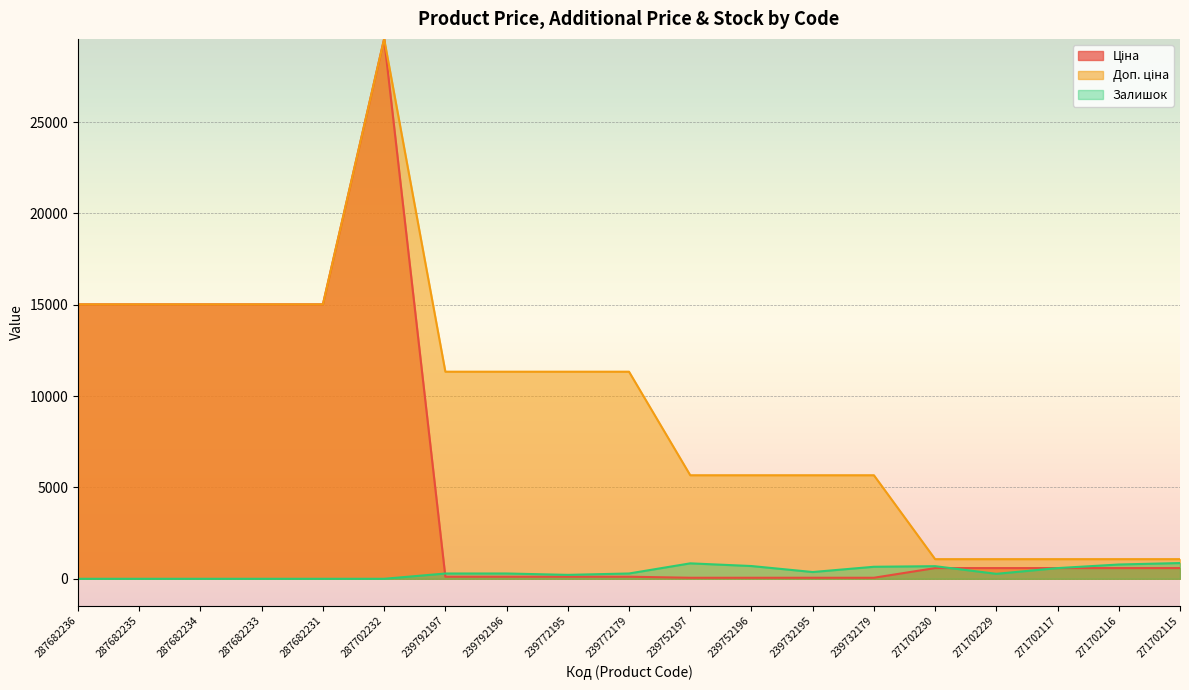

True or false: Доп. ціна has more than 2 points higher than both neighbors.

False